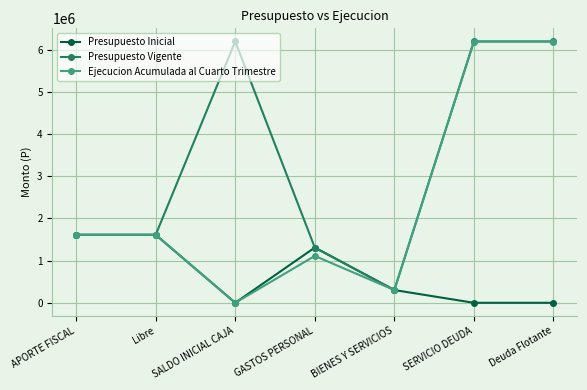

Which category has the lowest value in the Ejecucion Acumulada al Cuarto Trimestre series?

SALDO INICIAL CAJA